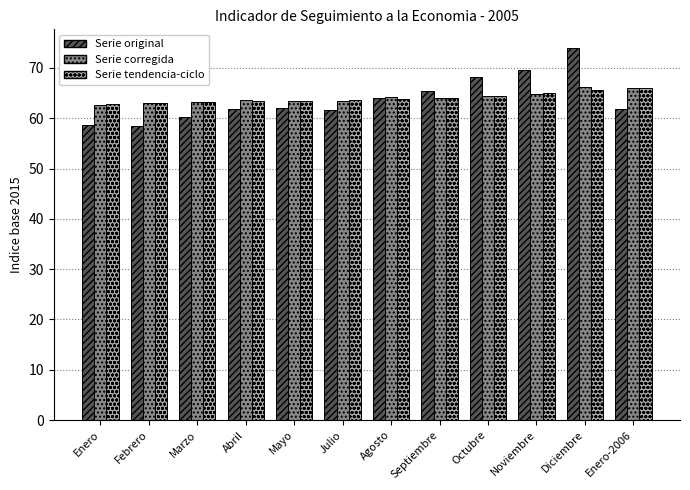

What is the minimum value for Serie tendencia-ciclo?

62.8